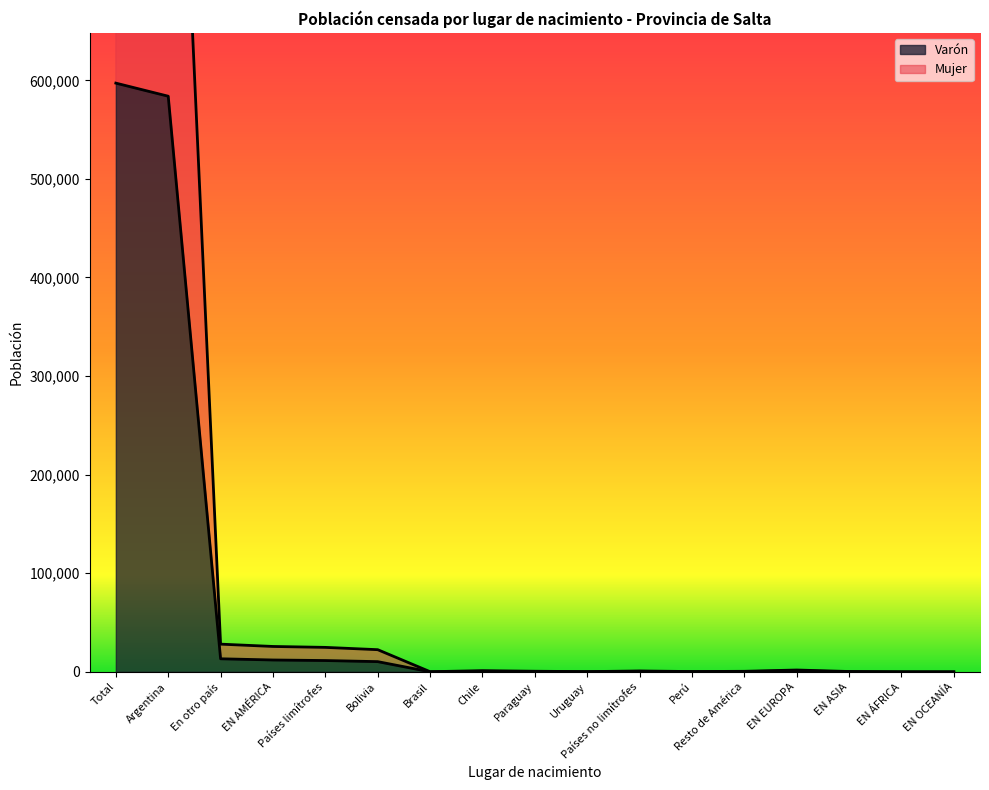

What is the smallest value displayed?

8